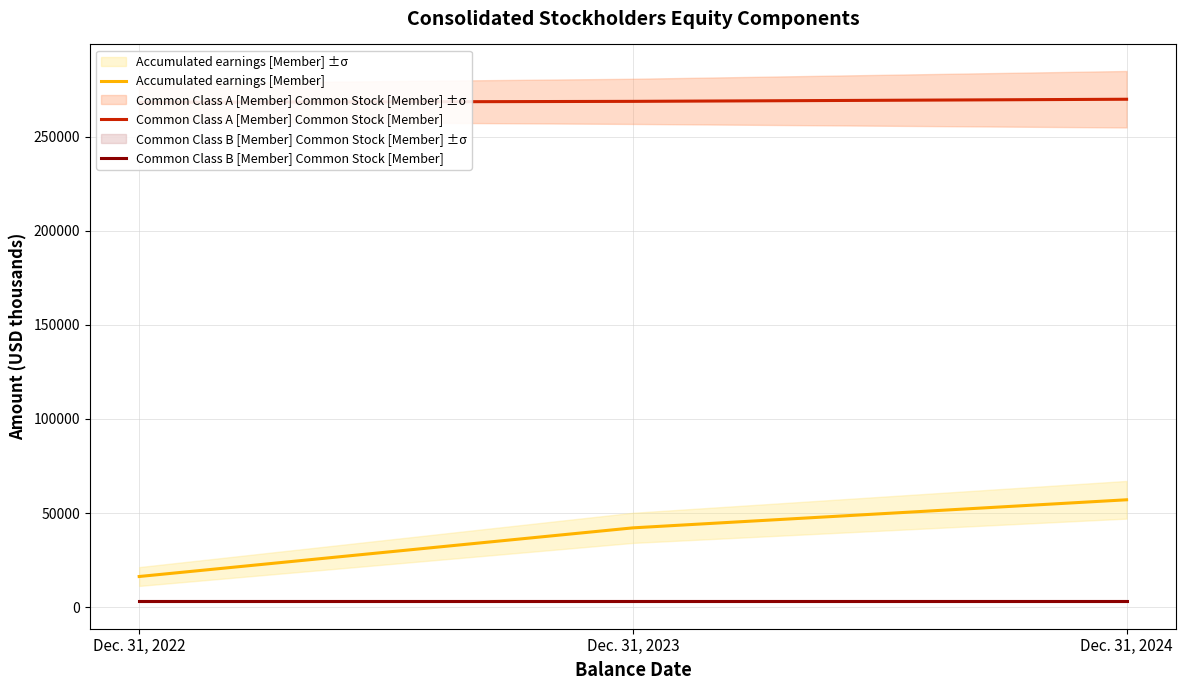

What is the total value across all series at Dec. 31, 2022?

287640